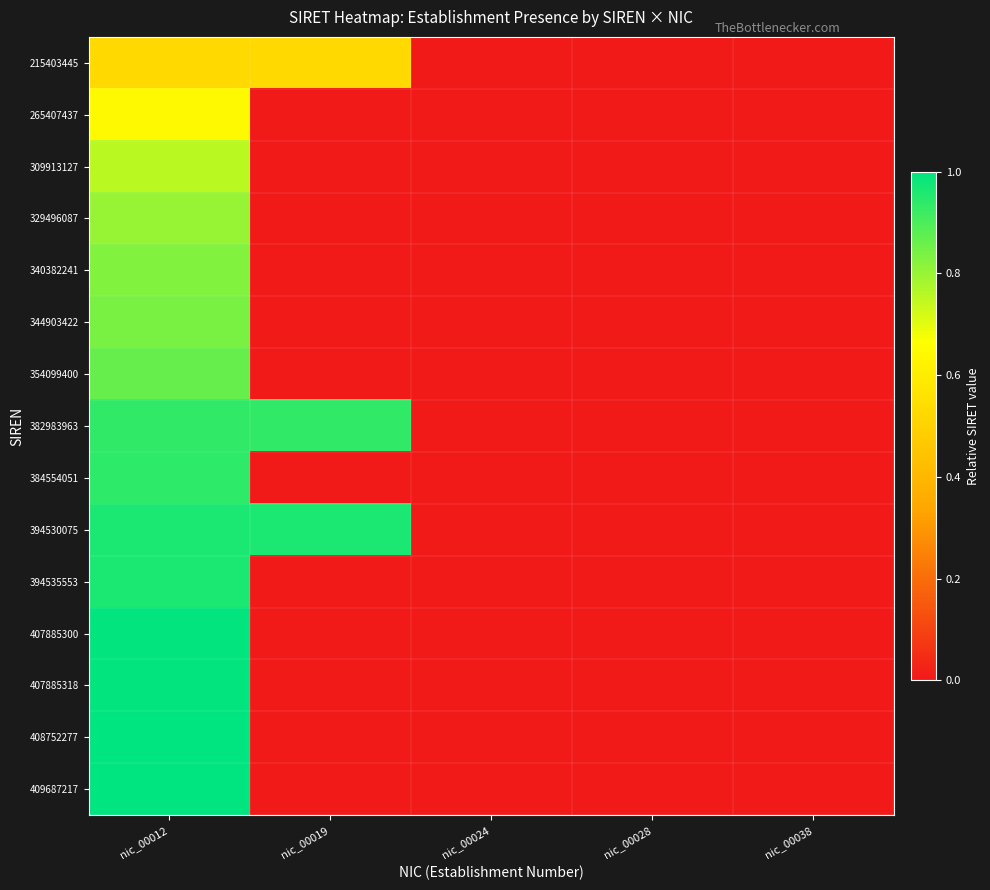

Between nic_00012 and nic_00028, which is larger?

nic_00012